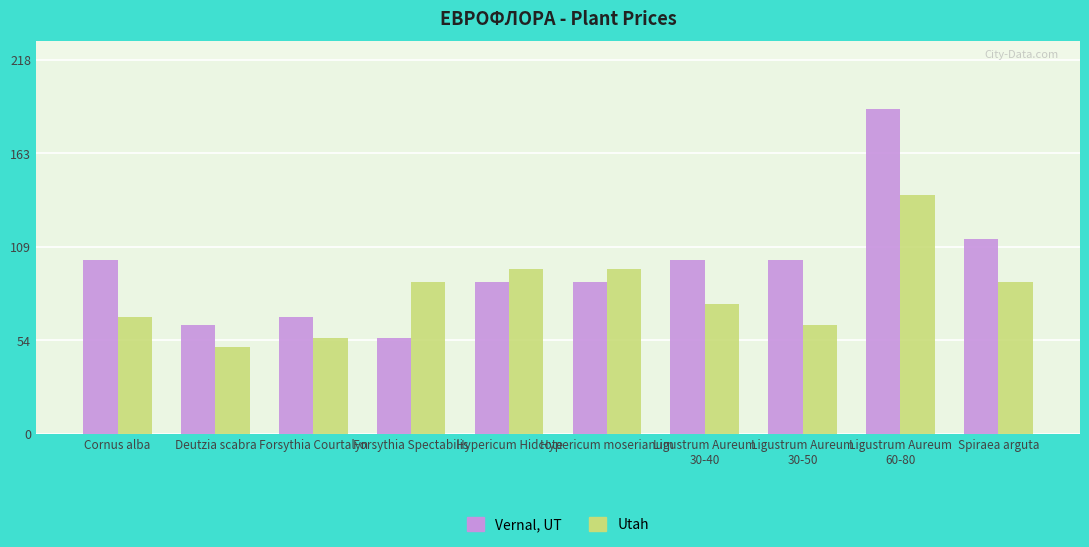

What is the difference between the highest and lowest values at Cornus alba?

33.0